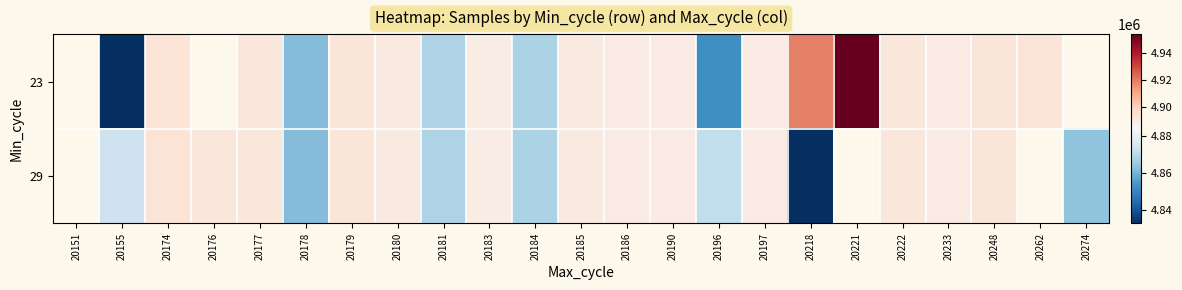

Is the value of 23 at 20179 greater than the value of 29 at 20274?

Yes